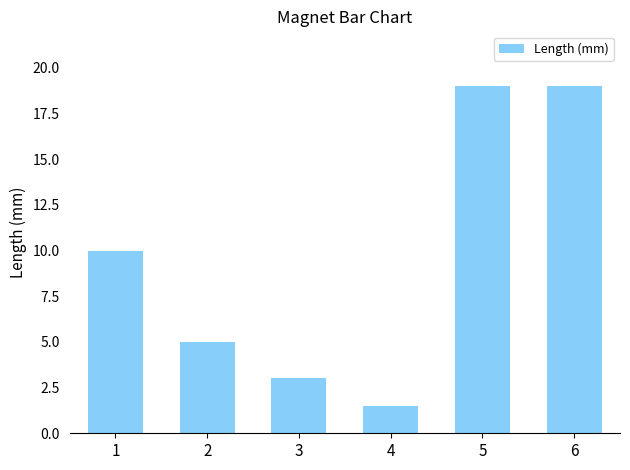

Which category has the lowest value across all series?

4